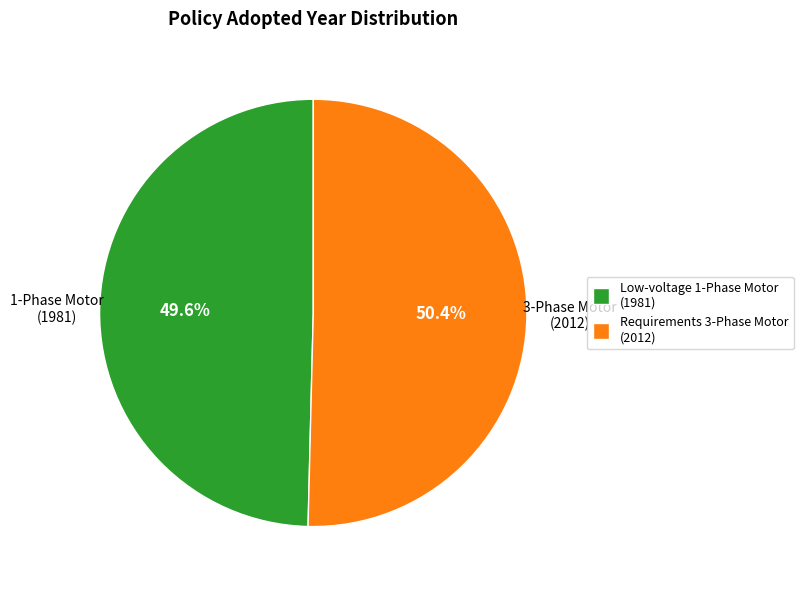

Is there any slice that represents more than half of the pie?

Yes